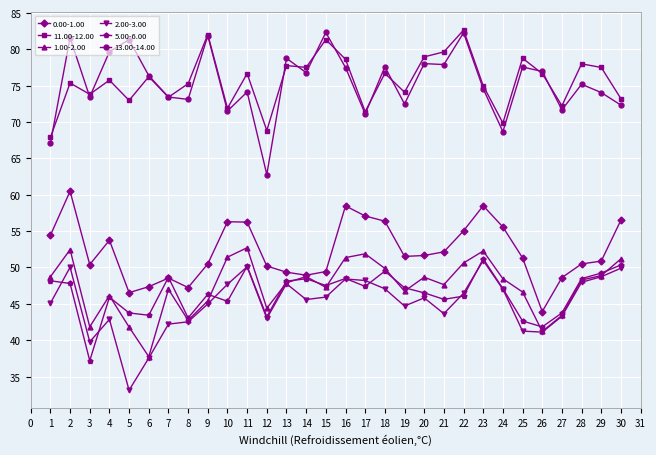

What is the lowest value of the 2.00-3.00 series?

33.1